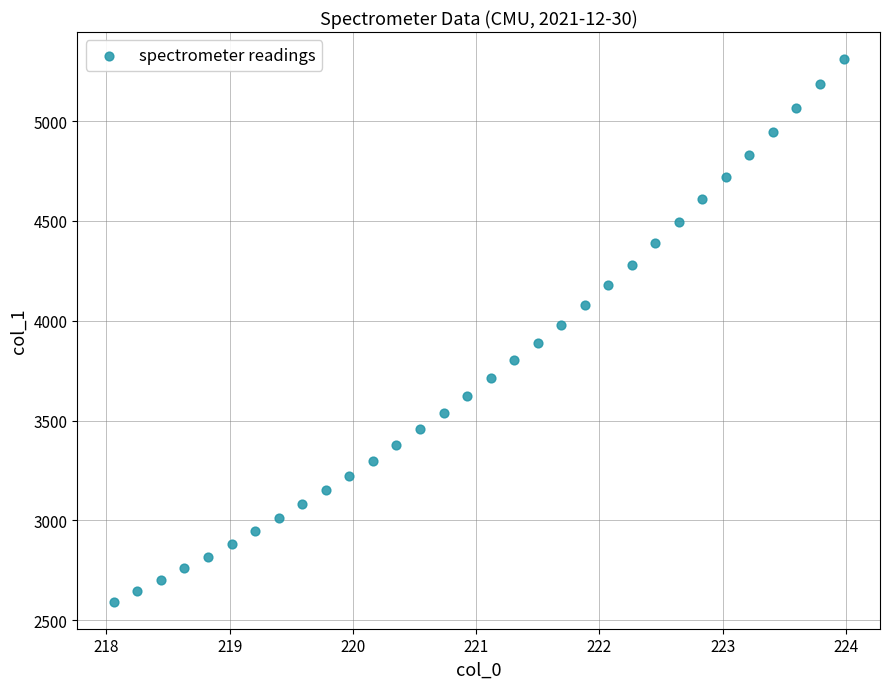

What is the range of Y values (max minus min)?

2716.8